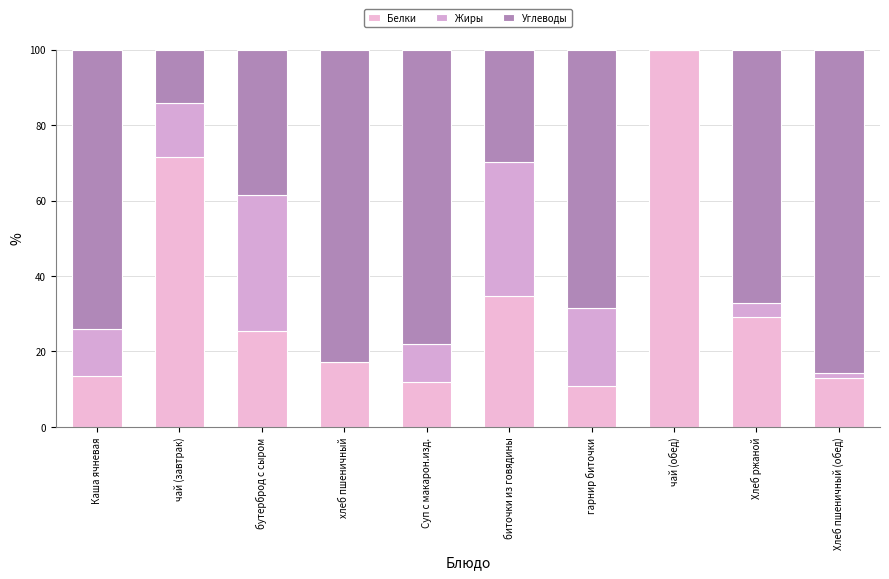

Are the bars grouped side by side (vs. stacked)?

No